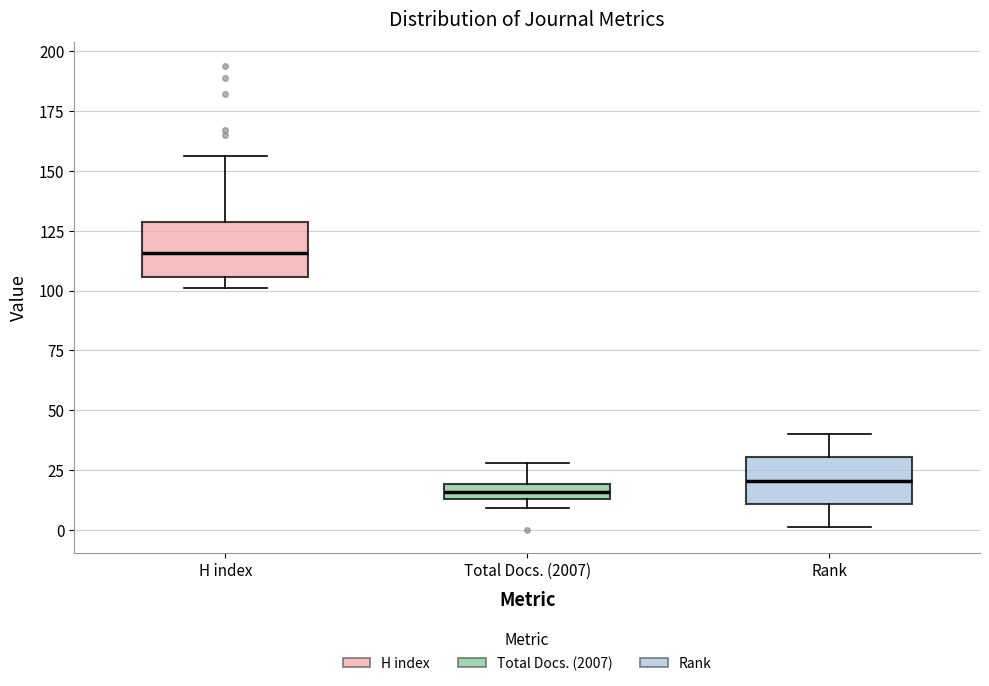

Where is the upper edge of the box for H index on the y-axis? The values are not printed on the chart, so give them approximately, as read against the axis.

130